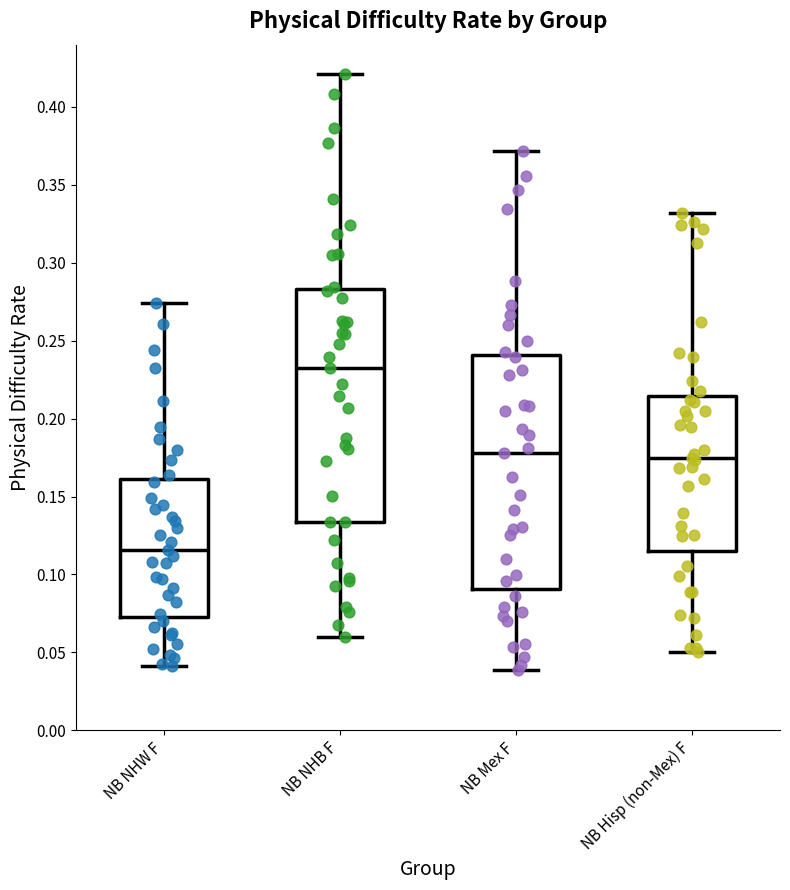

Where is the upper edge of the box for NB Hisp (non-Mex) F on the y-axis? The values are not printed on the chart, so give them approximately, as read against the axis.

0.215